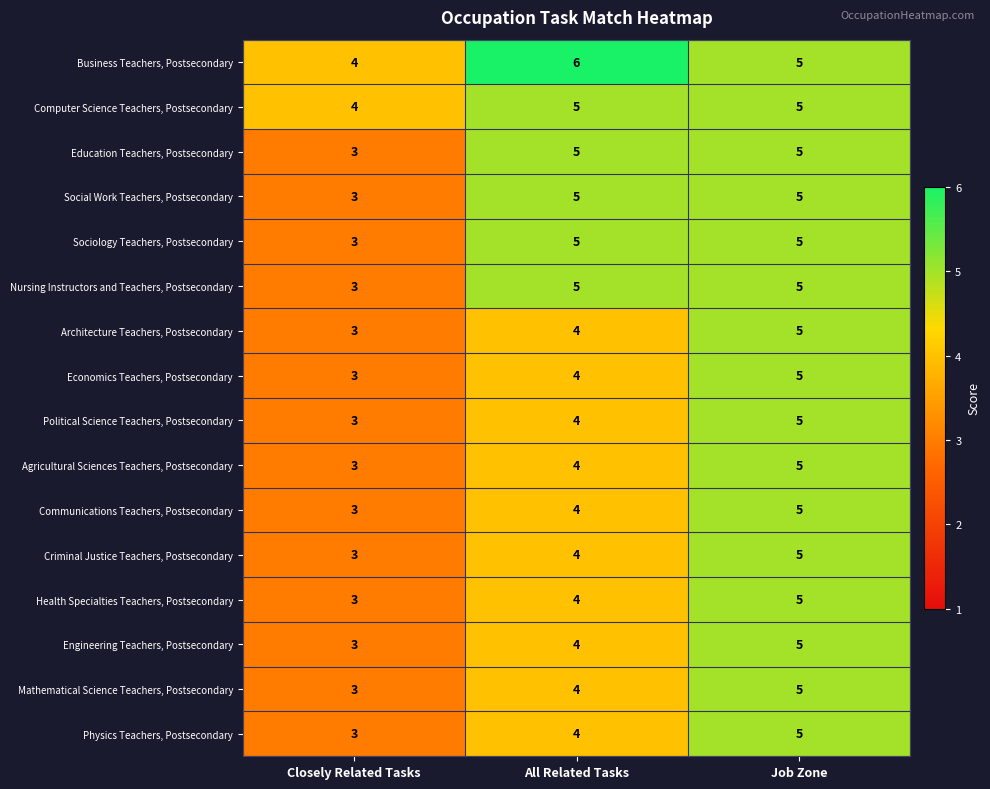

What is the difference between the highest and lowest values at All Related Tasks?

2